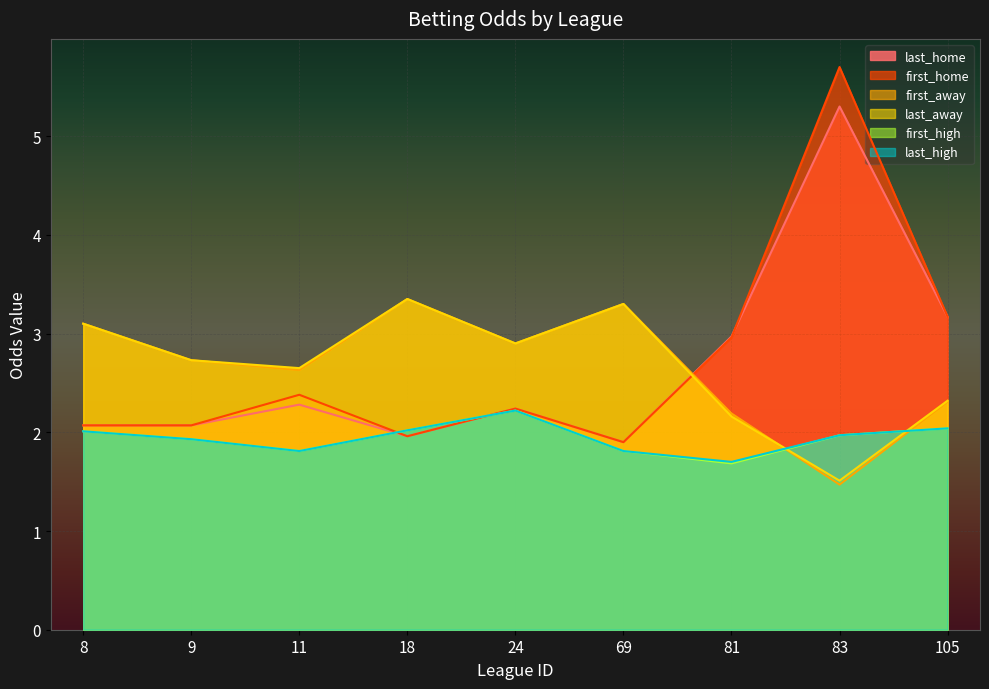

True or false: last_home has a value of 3.3 at 24.

False